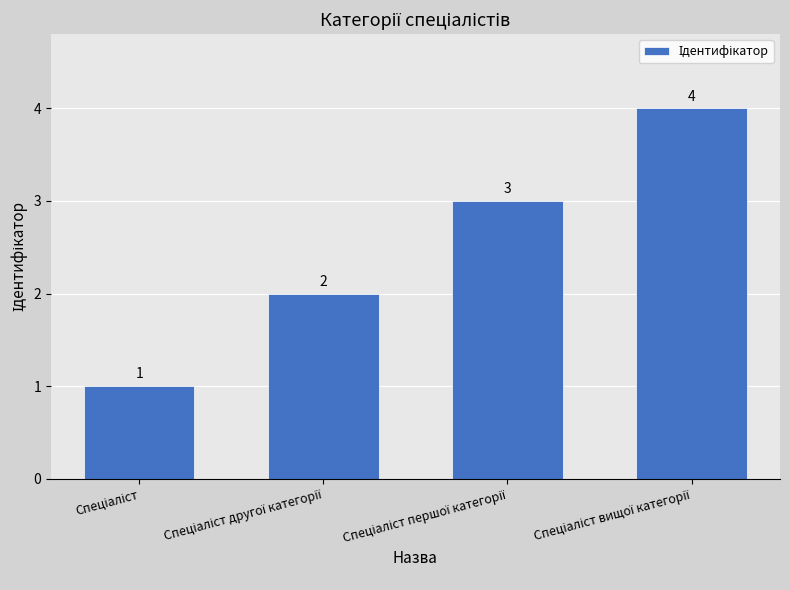

What is the value of the 3rd bar from the left?

3